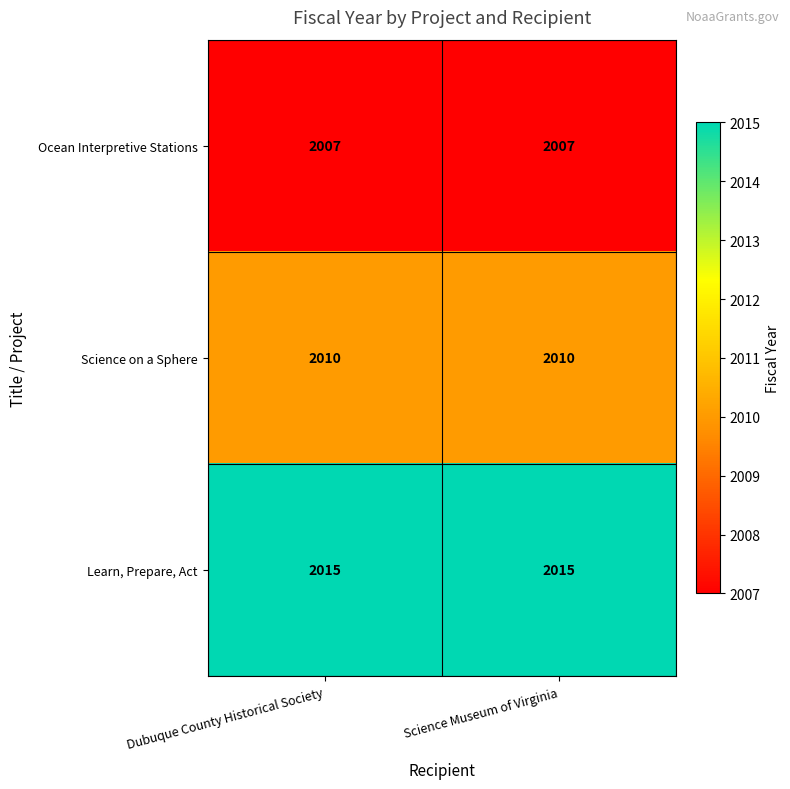

What is the smallest value displayed?

2007